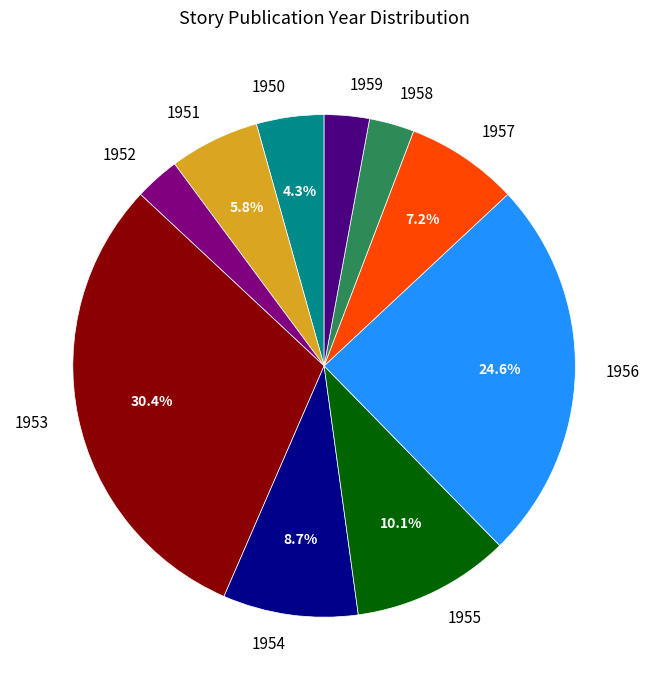

To the nearest percent, what is the combined percentage of 1958 and 1955?

13%